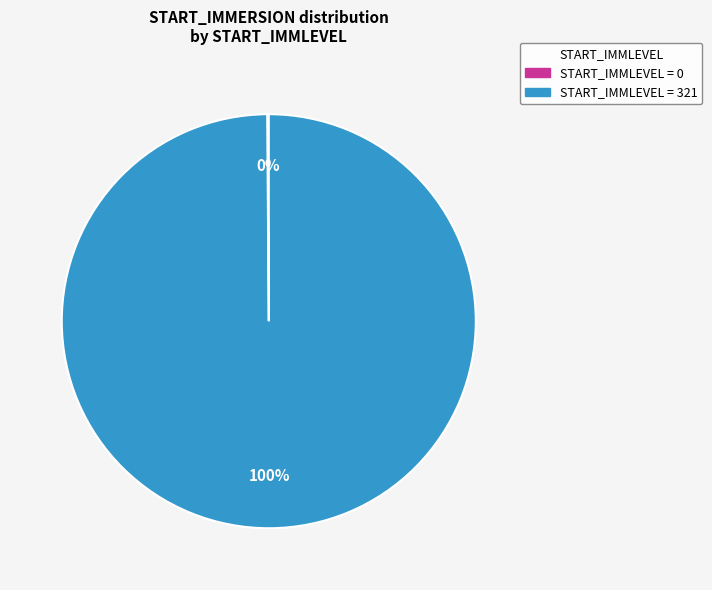

Does any single category account for the majority?

Yes